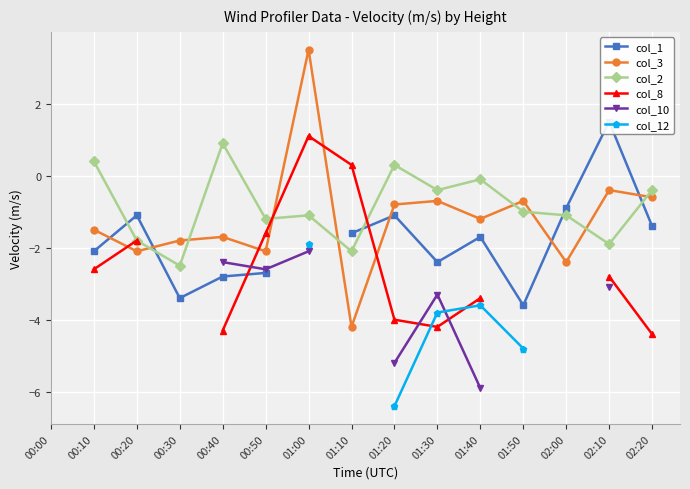

Where does the col_1 series first go above -1?

02:00